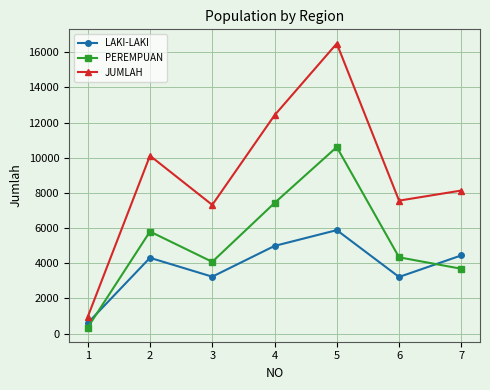

What is the minimum value for PEREMPUAN?

348